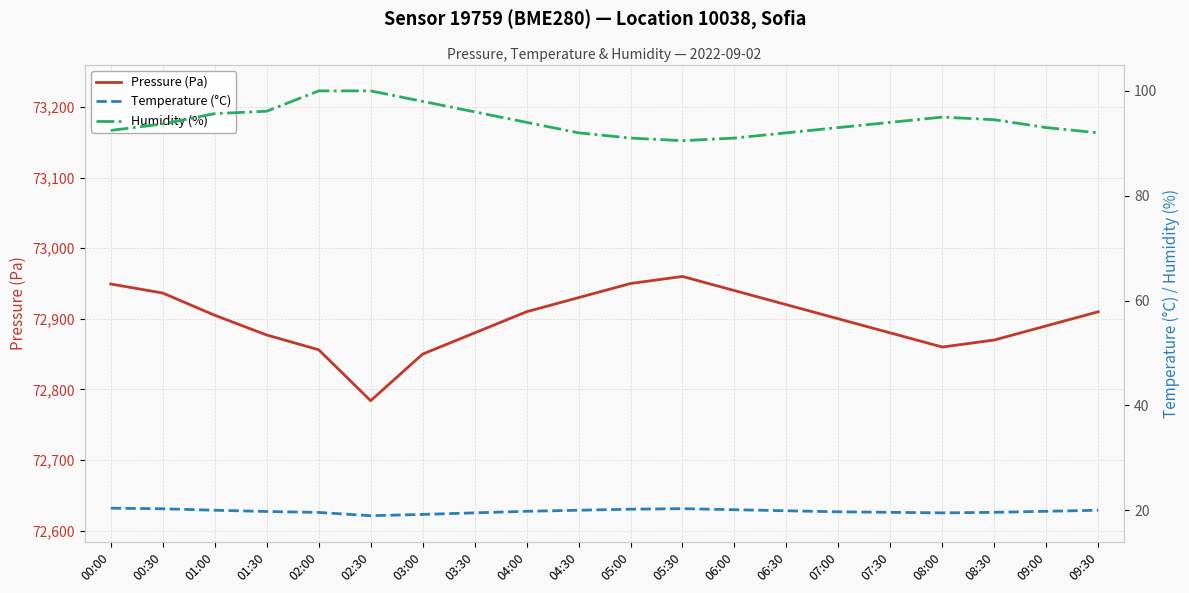

What is the smallest value displayed?

19.0